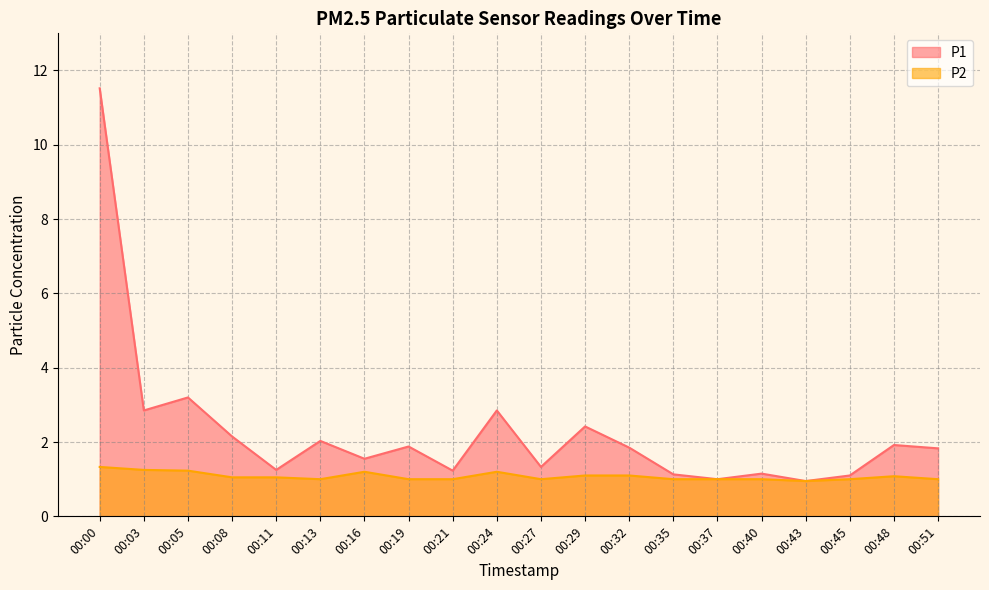

Which series changed the most between 00:37 and 00:48?

P1